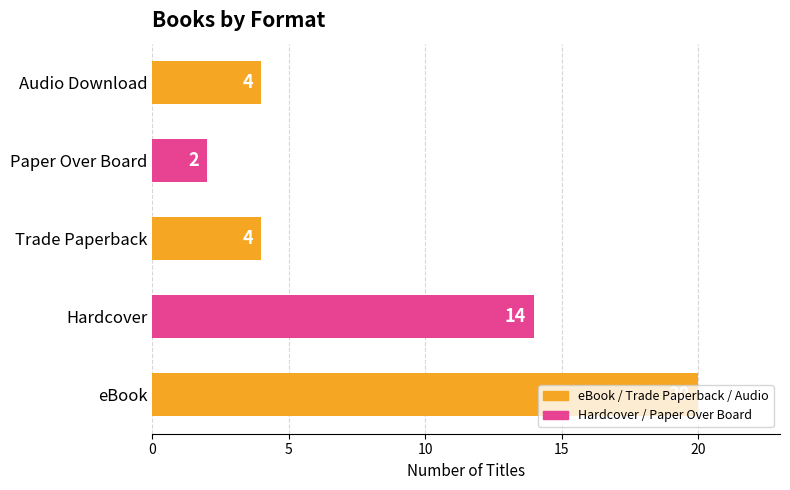

What is the difference between the second highest and minimum values?

12